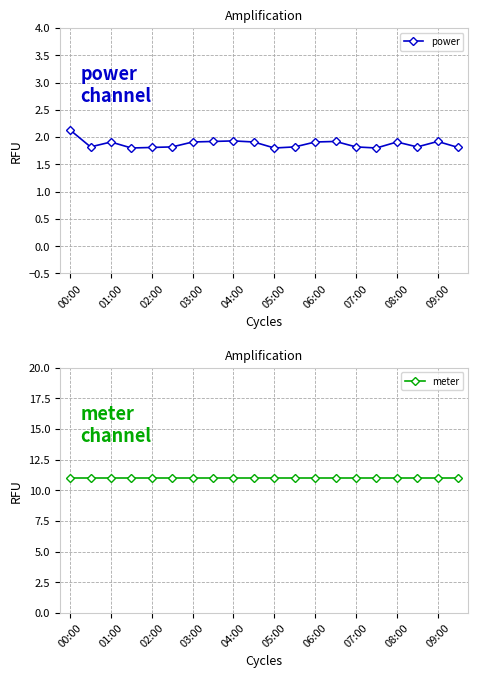

True or false: power has a value of 0.5 at 00:00.

False